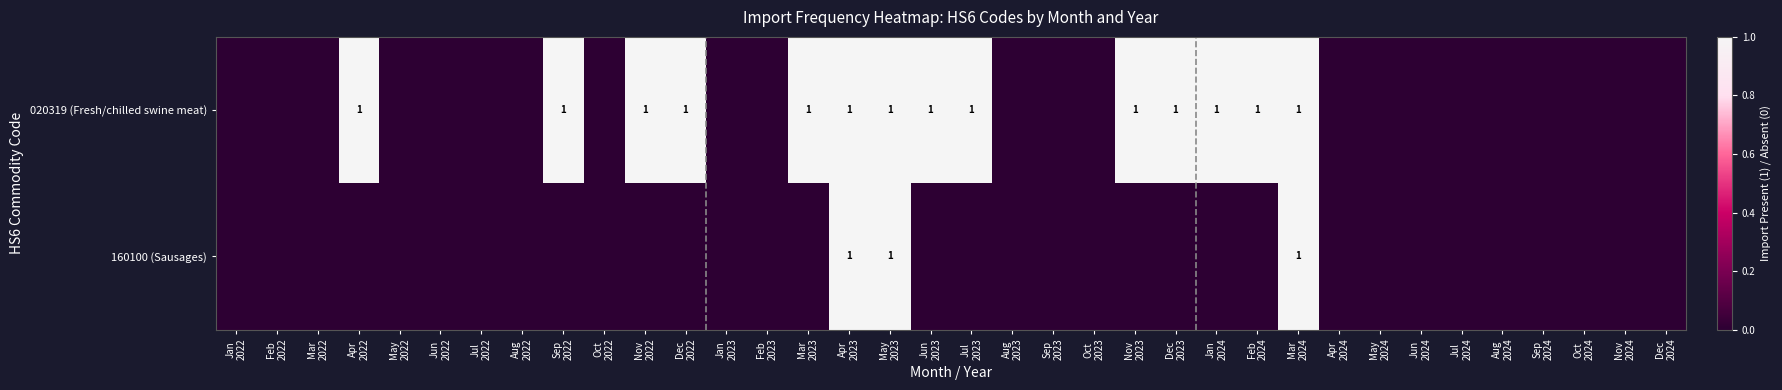

Count the 020319 (Fresh/chilled swine meat) values in the range 0 to 1.

36